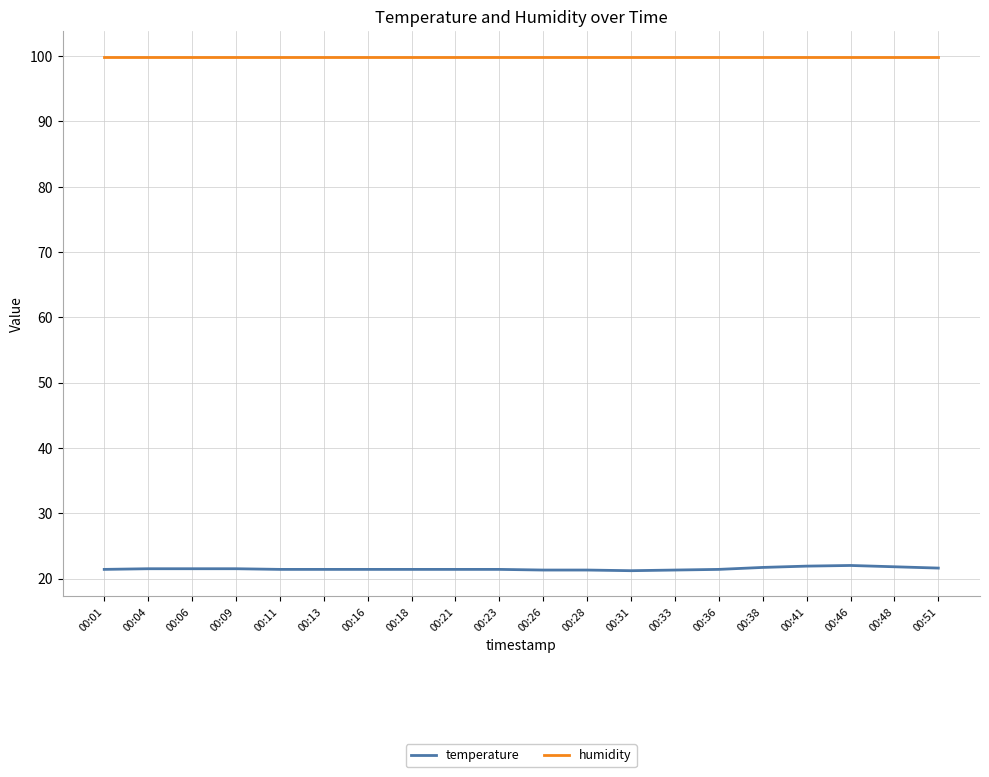

Count the temperature values in the range 21 to 22.

20